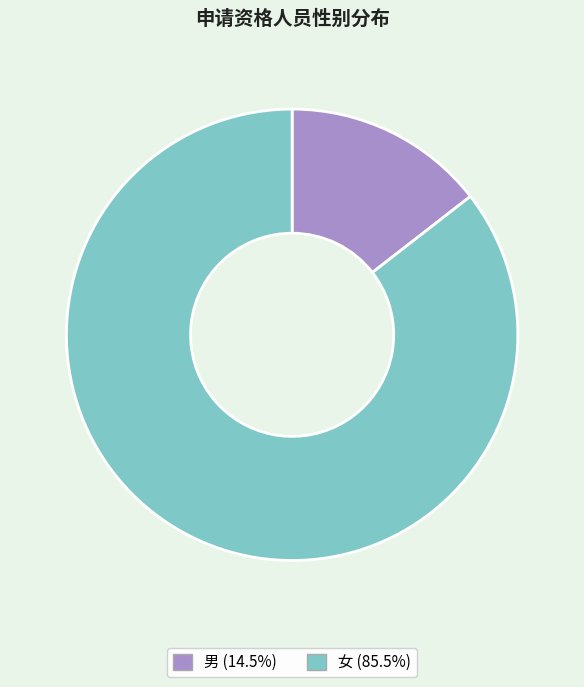

How many segments does this pie chart have?

2